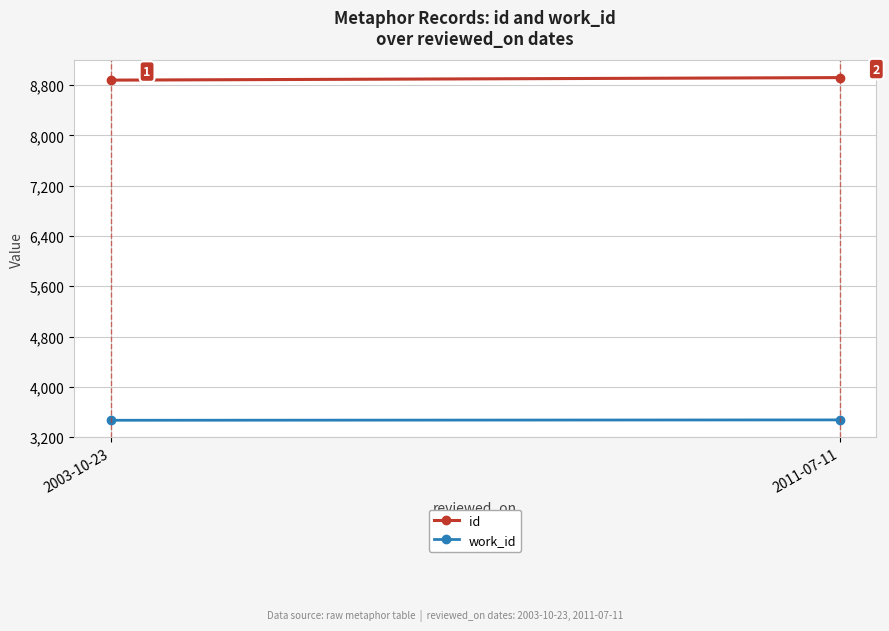

Which series changed the most between 2003-10-23 and 2011-07-11?

id